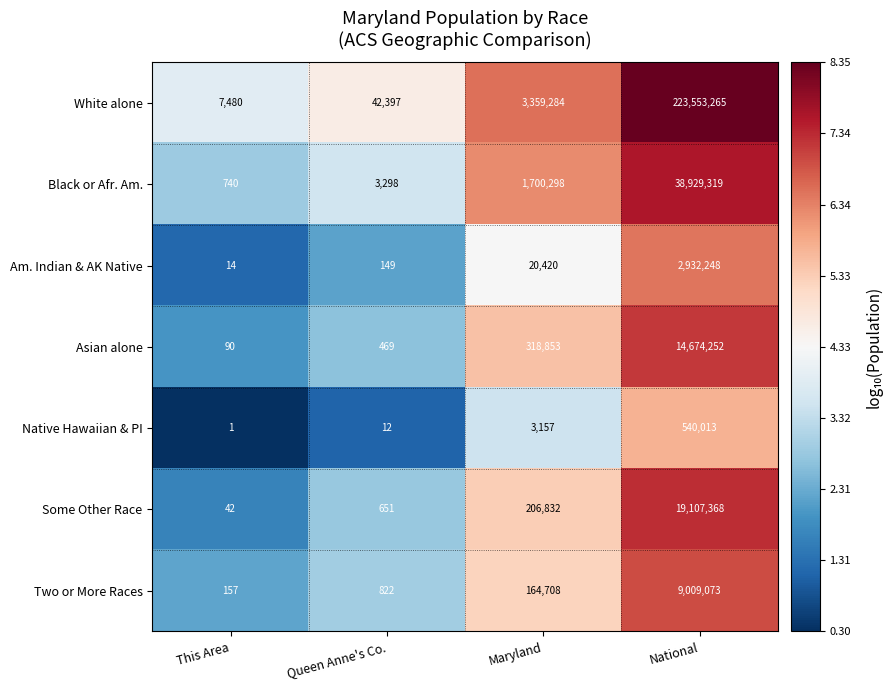

Where is Native Hawaiian & PI nearest to the value 270007?

Maryland